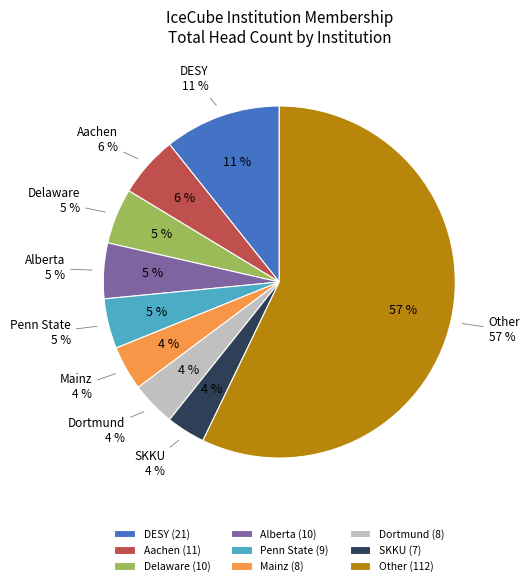

Does MSU account for over 50% of the chart?

No